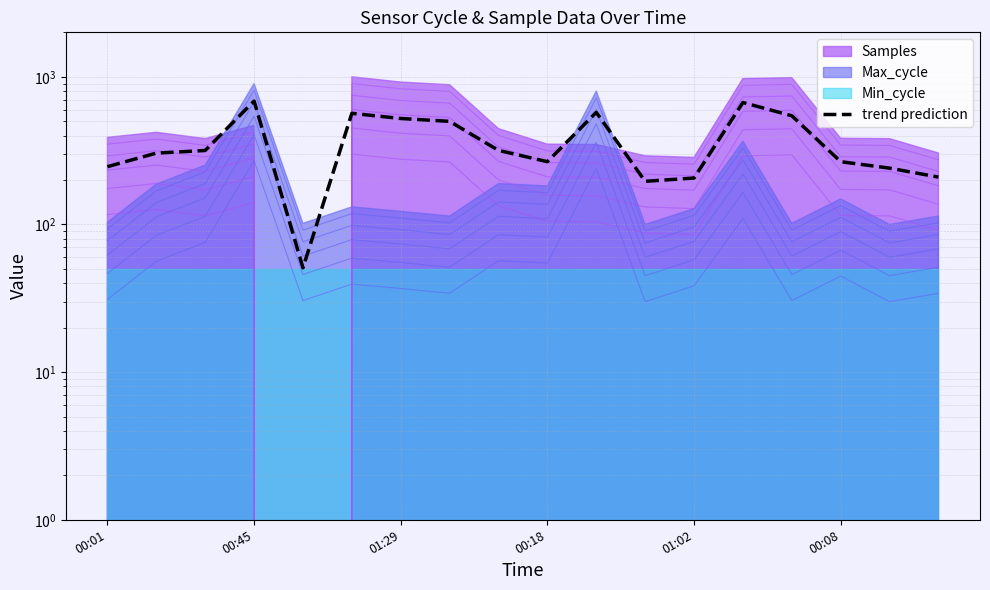

What is the difference between the maximum and minimum values?

633.7